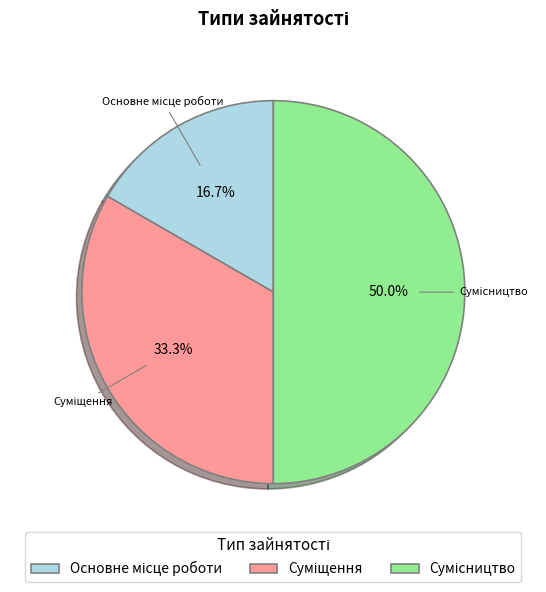

To the nearest percent, what is the difference between the largest and smallest slice percentages?

33%